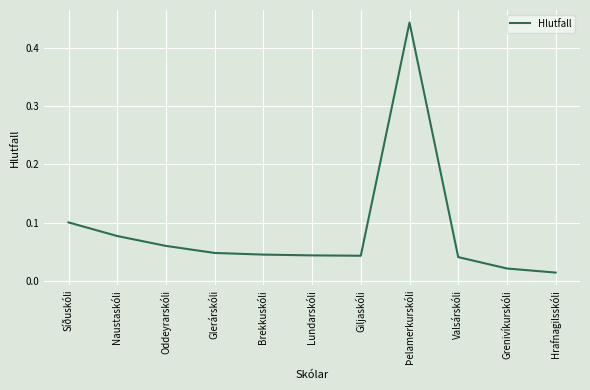

Which label corresponds to the largest value in the chart?

Þelamerkurskóli